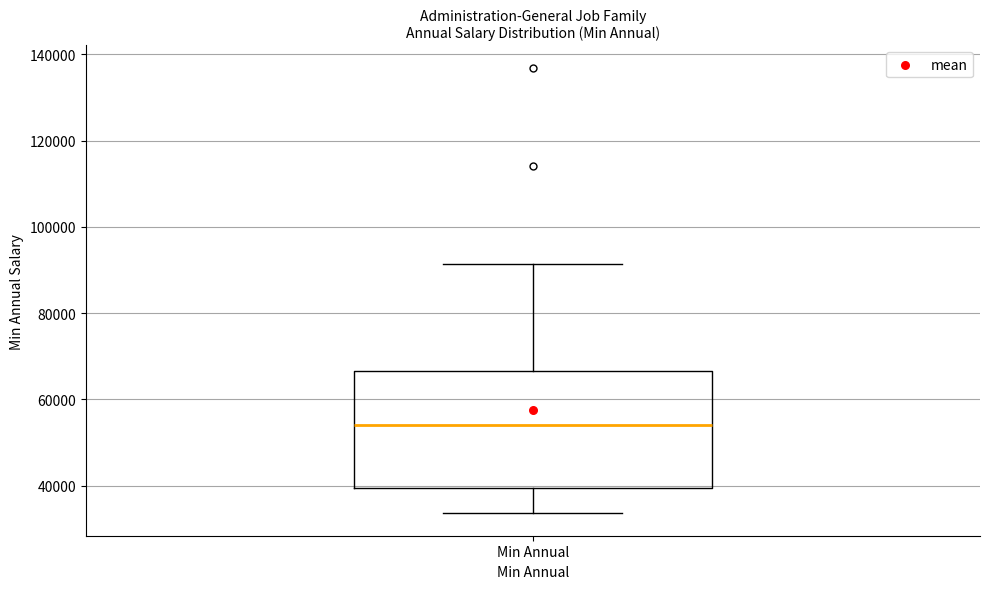

Read this box plot against the y-axis: the position of the median line, the range covered by the box, and the ends of both whiskers. The values are not printed on the chart, so give them approximately, as read against the axis.

median 54000, box 40000 to 66000, whiskers 34000 to 92000